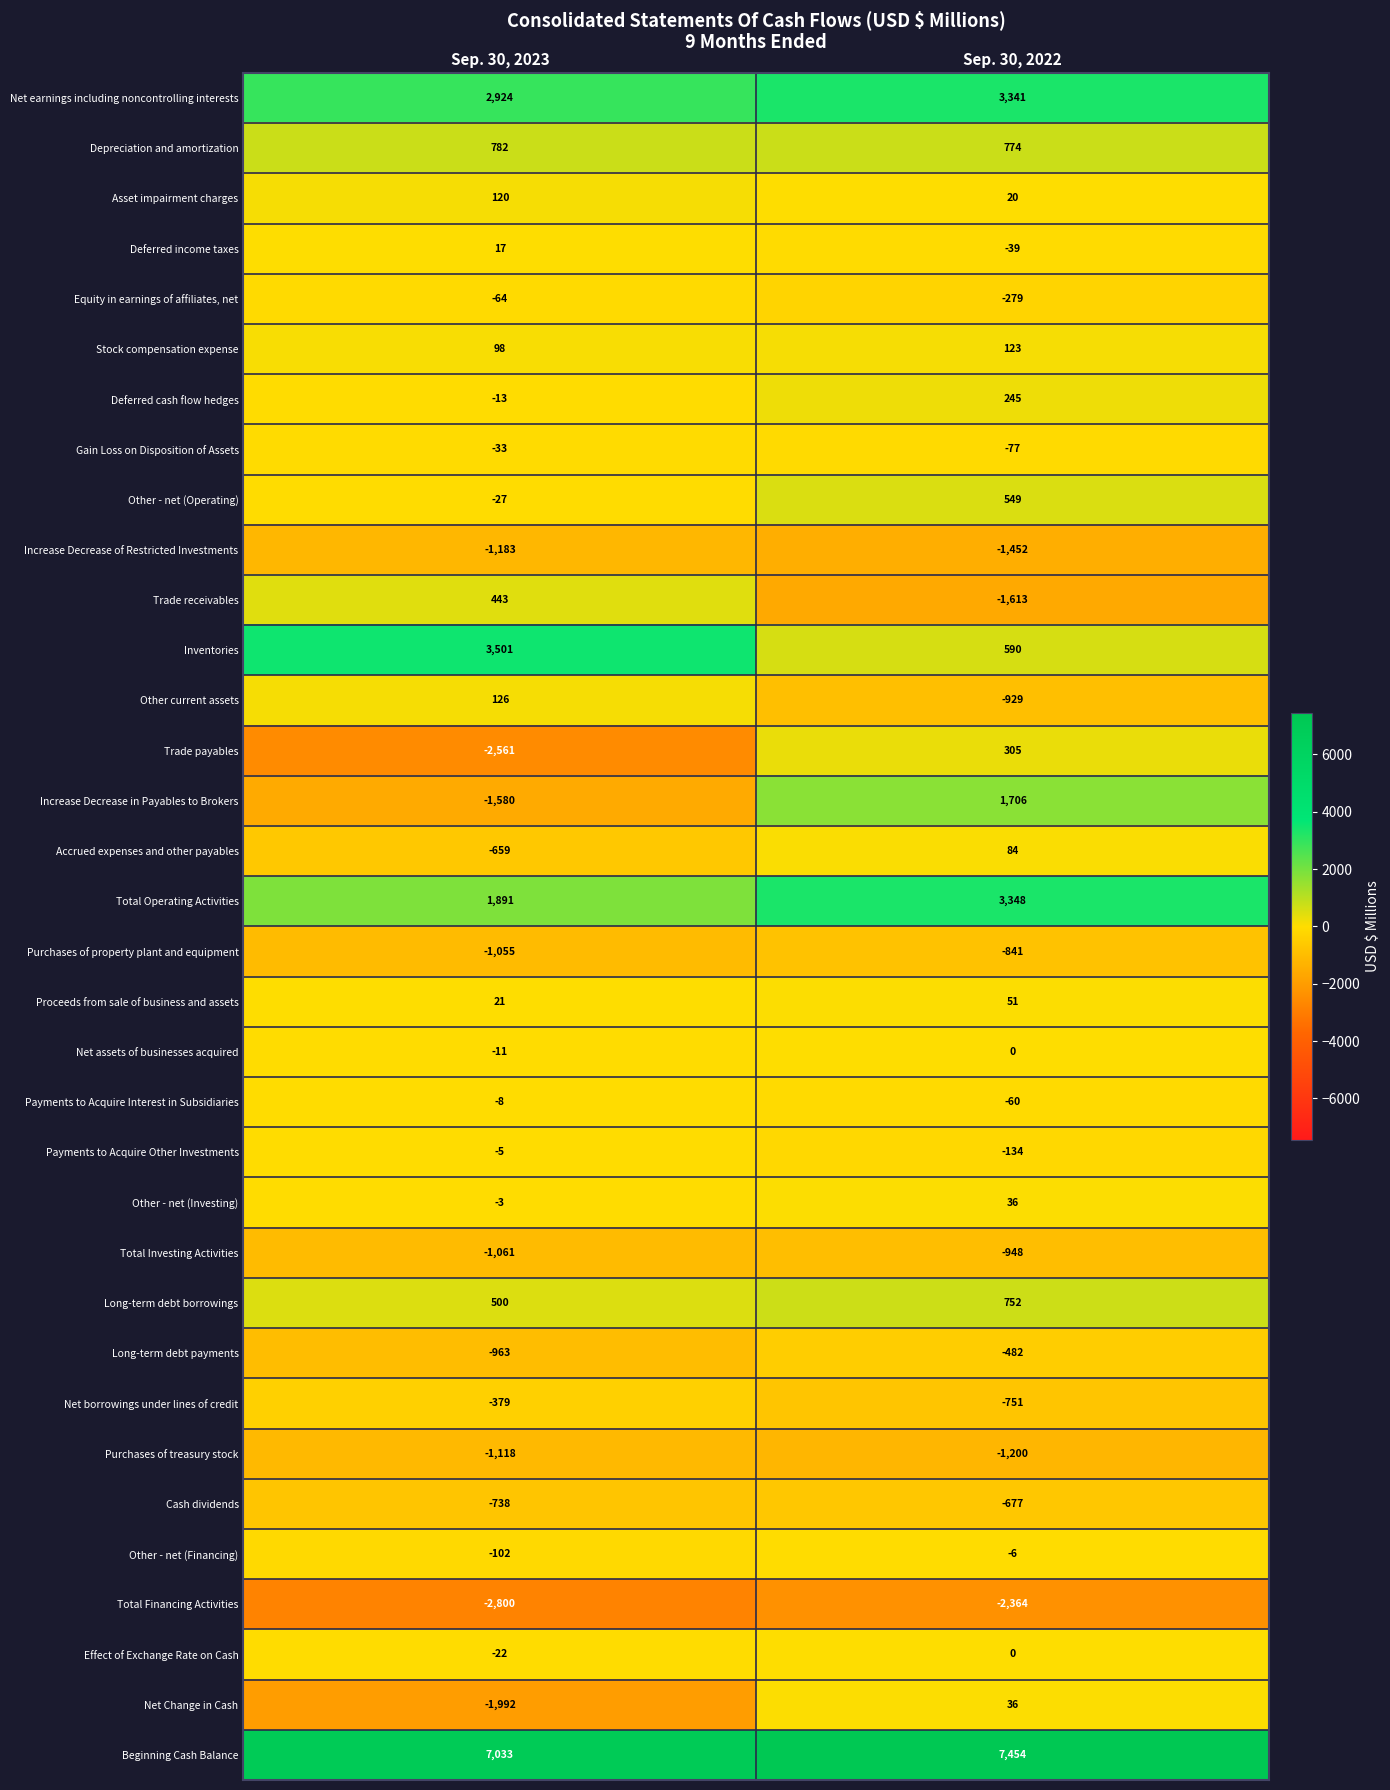

Is it true that Purchases of property plant and equipment equals -1055 at Sep. 30, 2023?

True